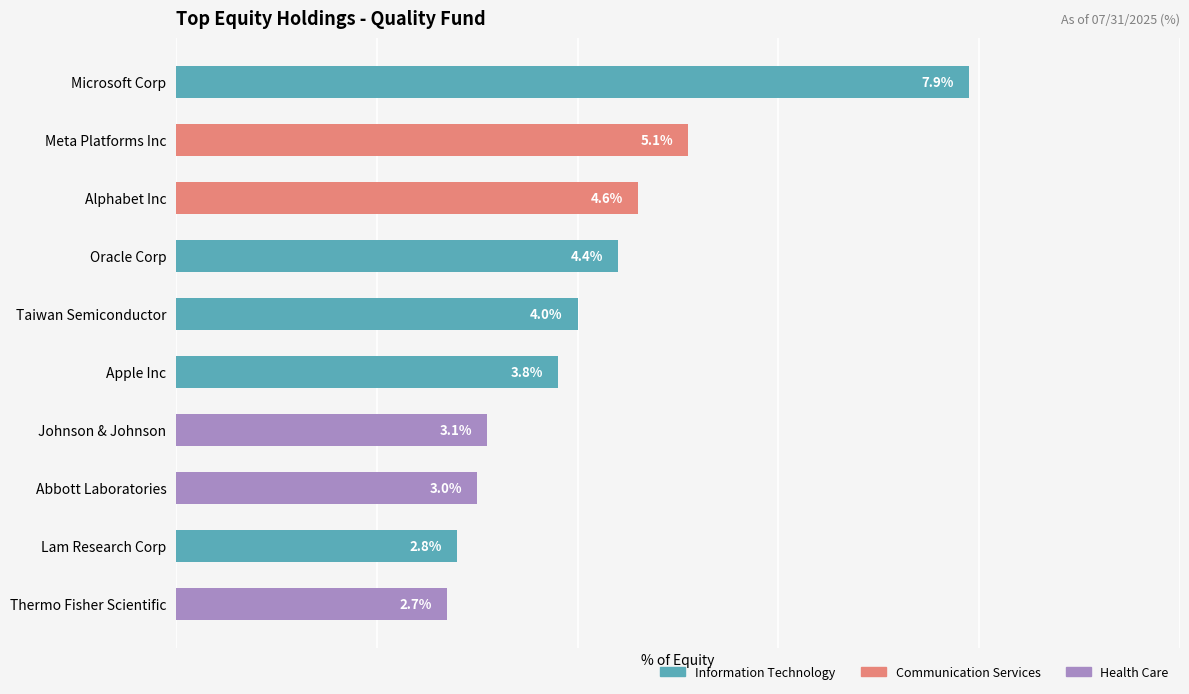

Which label corresponds to the smallest value in the chart?

Thermo Fisher Scientific